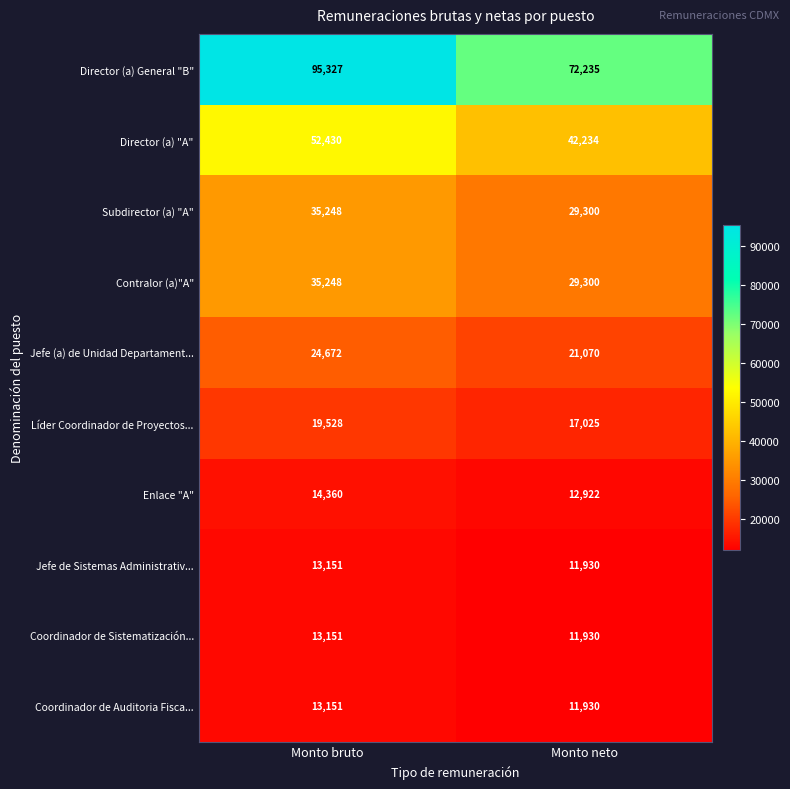

Is it true that Director (a) "A" equals 34573 at Monto bruto?

False